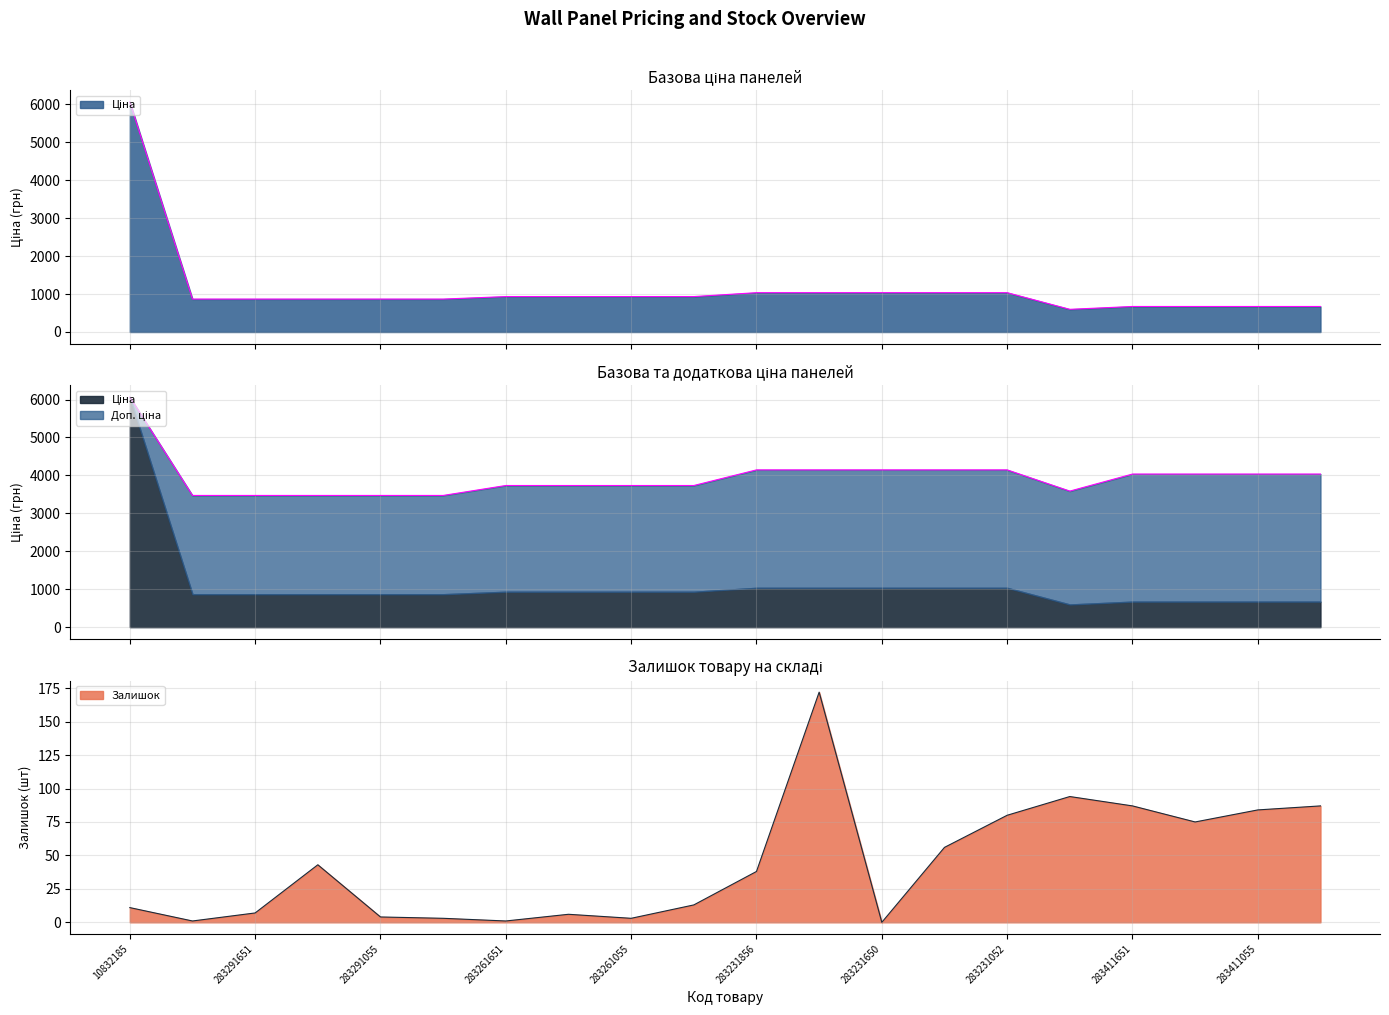

Count the number of data series in this chart.

3